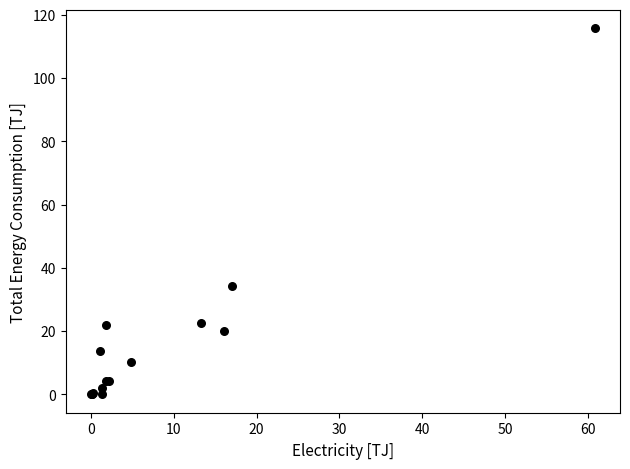

What Y value in the scatter plot is closest to 57?

34.4